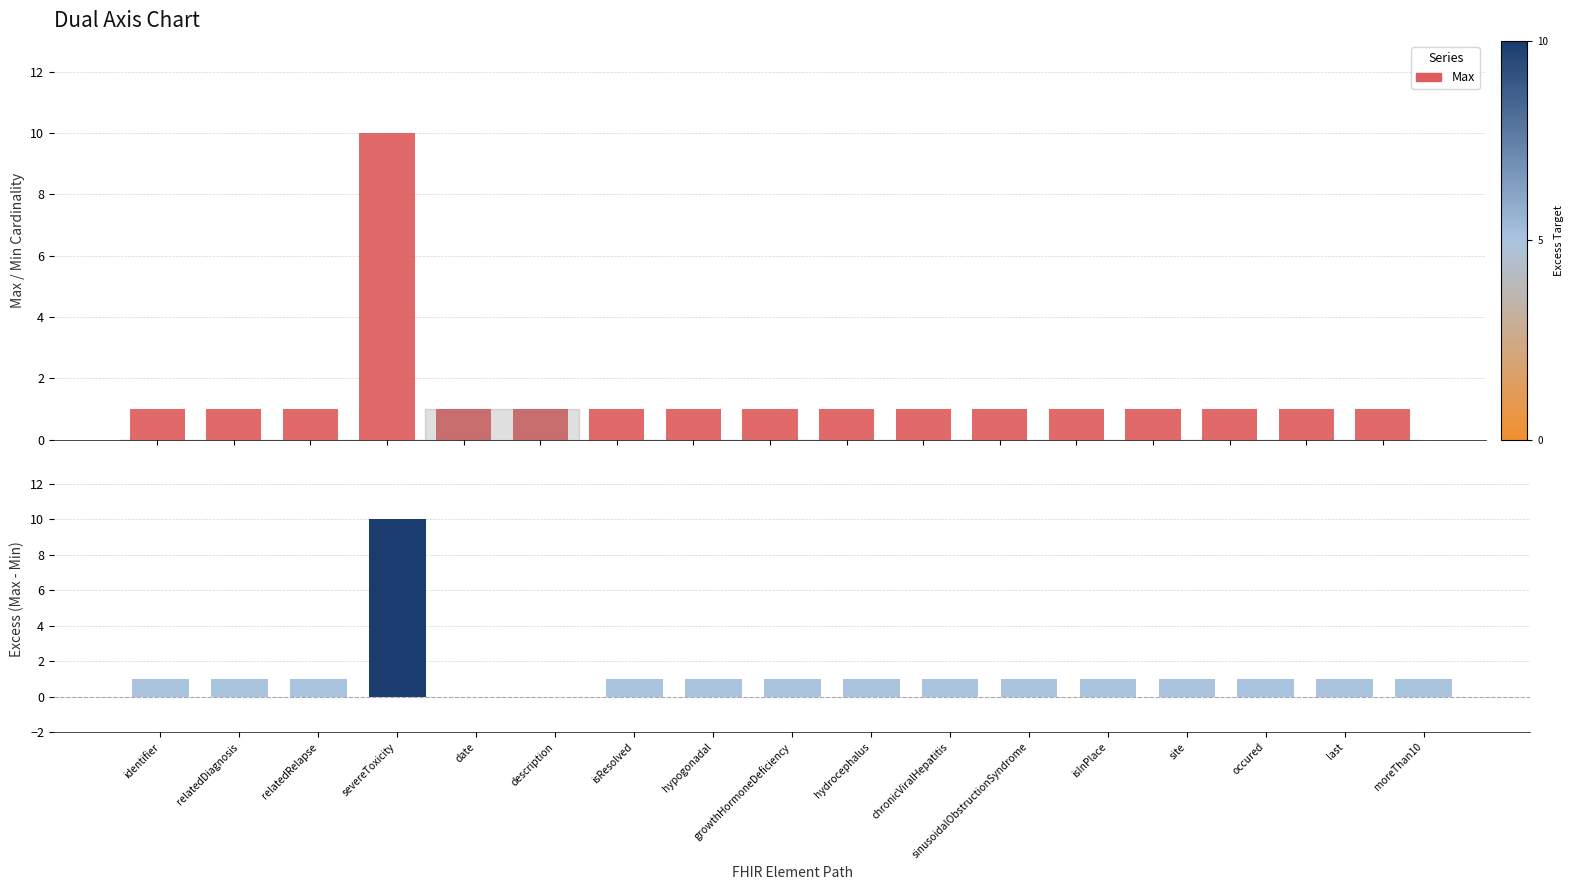

How many data points does each series have?

17